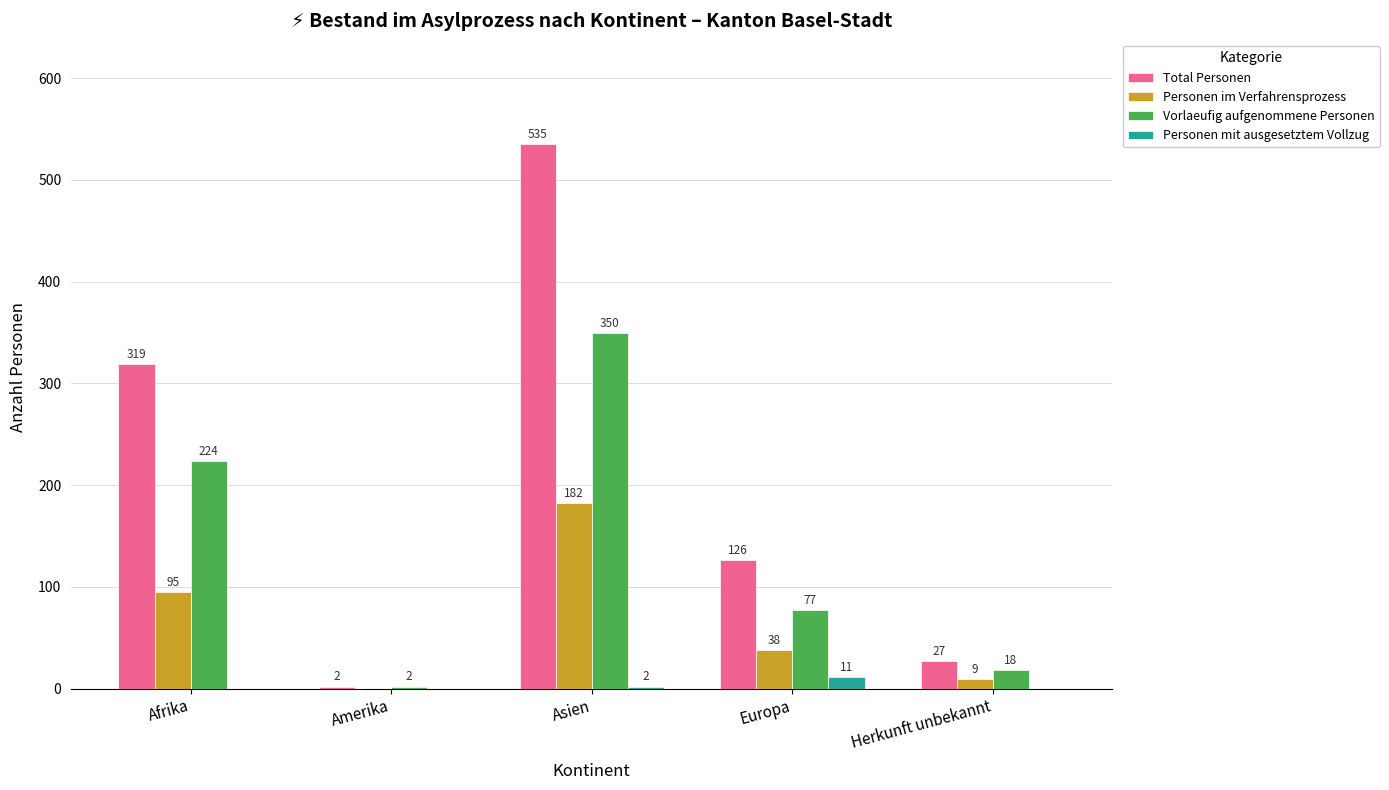

True or false: Personen im Verfahrensprozess has a value of 135 at Afrika.

False